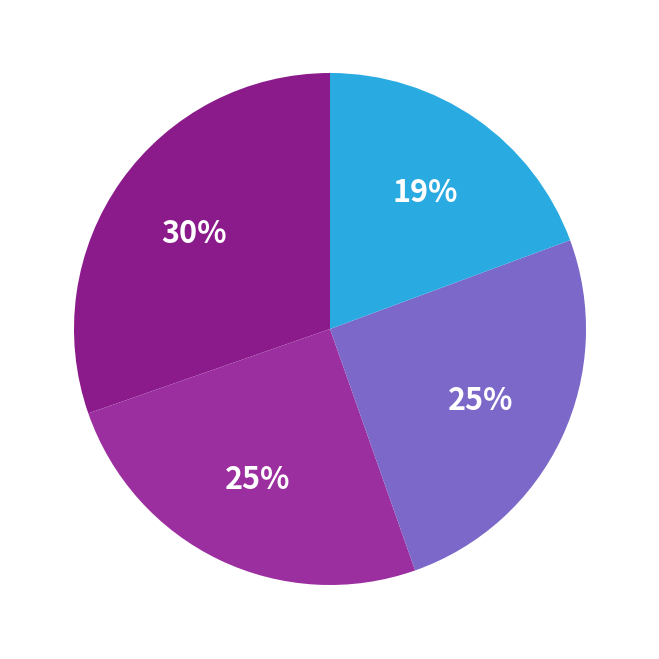

How many slices are in this pie chart?

4